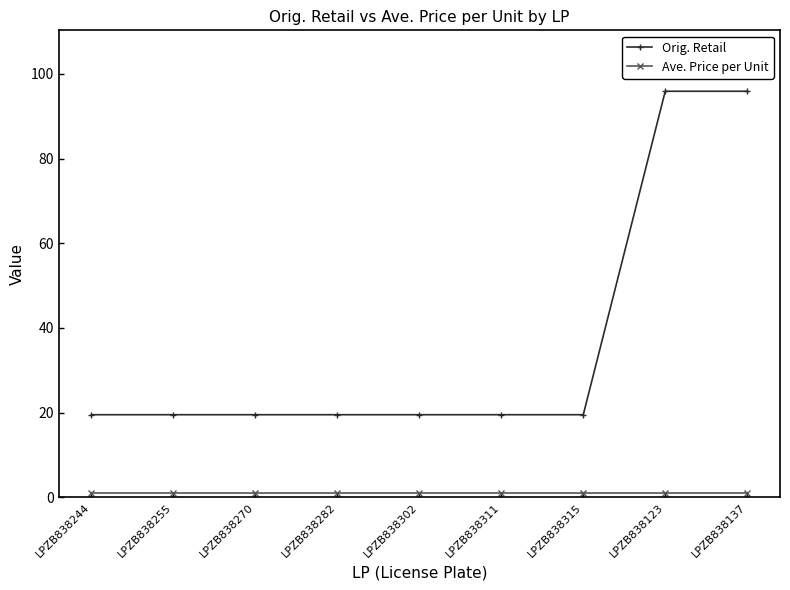

What is the difference between the maximum and minimum values in the Orig. Retail series?

76.4